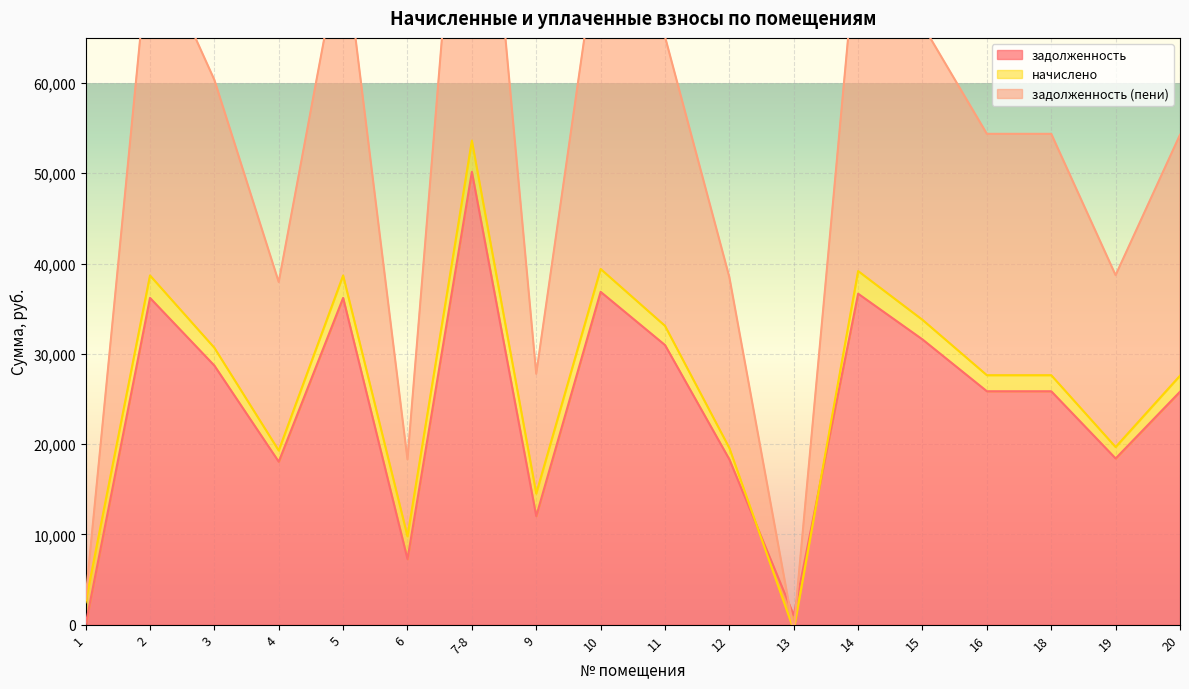

What is the value of the задолженность point at the 9th from the left?

36867.8